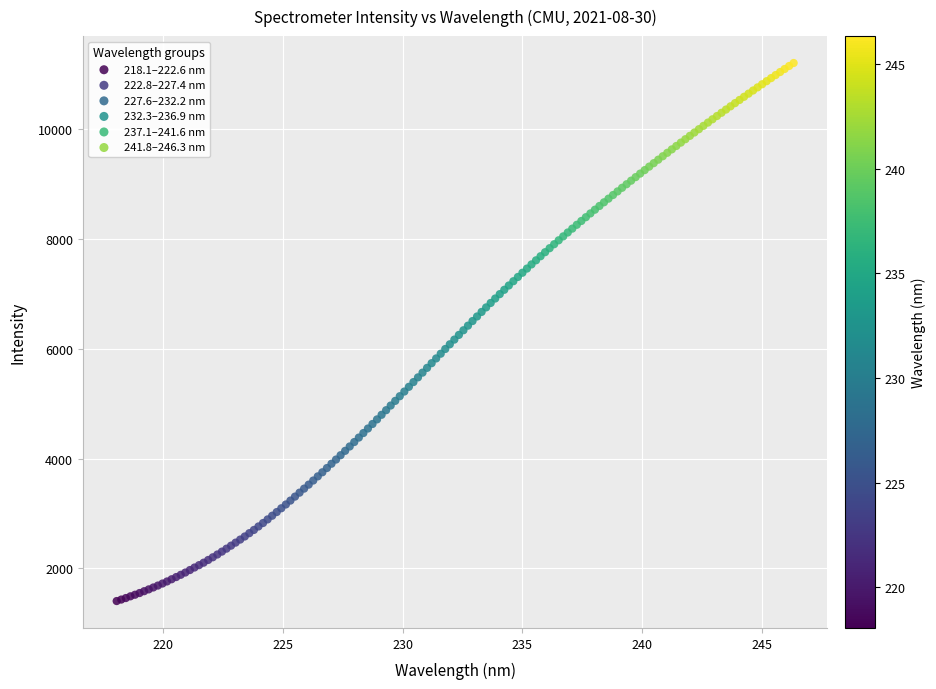

Which series contains the highest Y value?

241.8–246.3 nm